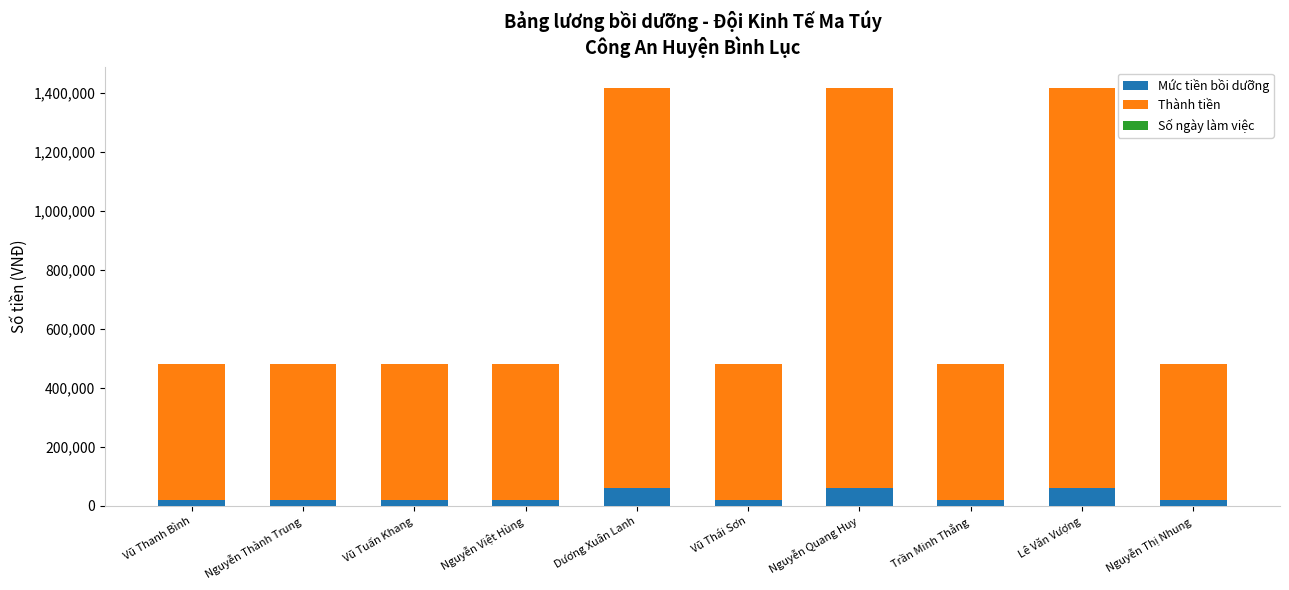

Does the chart contain stacked bars?

Yes